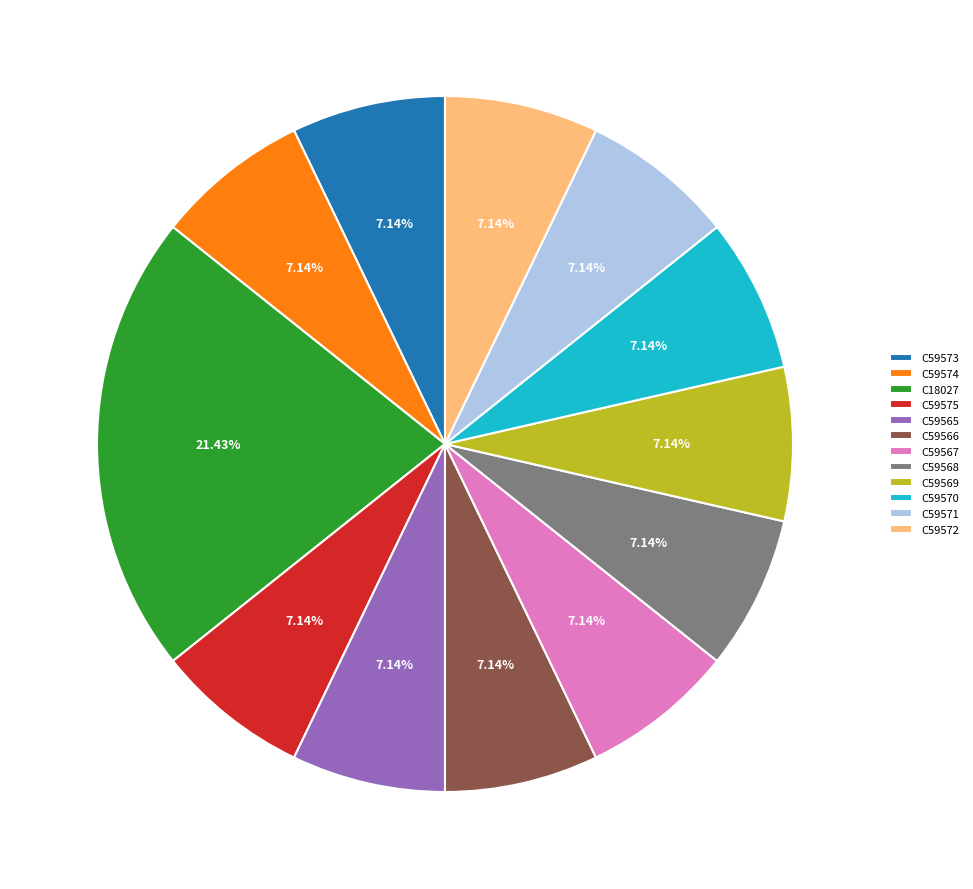

Approximately how many times larger is the value at C59572 compared to C59573?

1.0